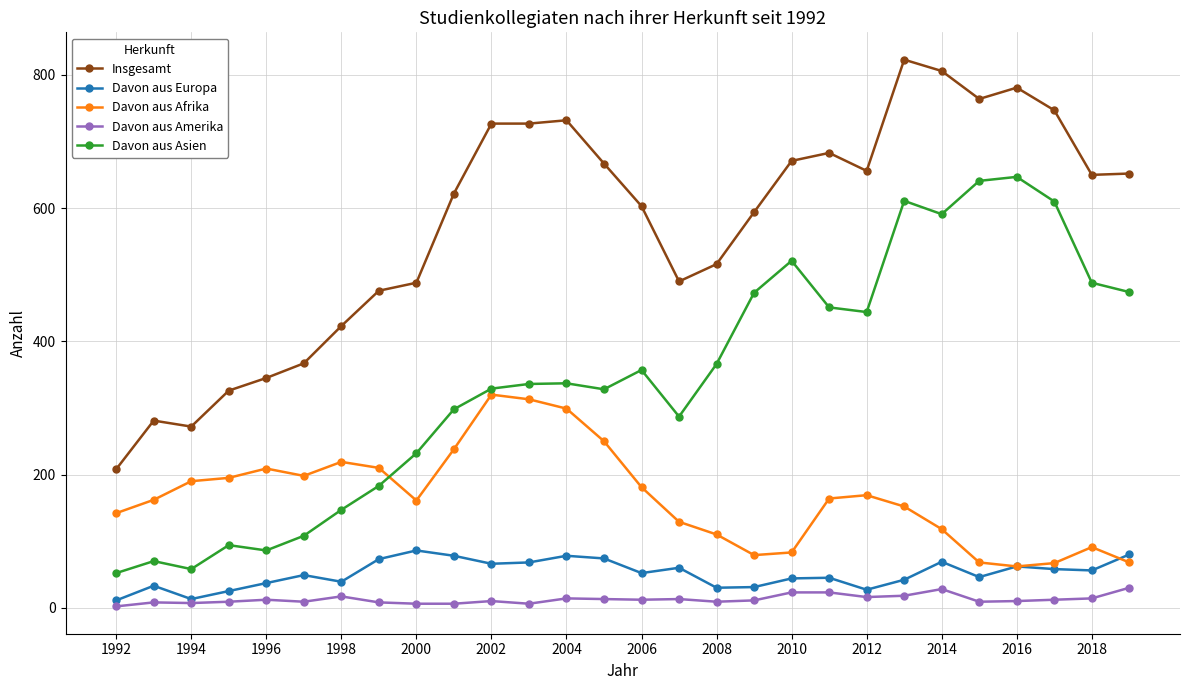

True or false: Davon aus Amerika and Davon aus Asien intersect in this chart.

False